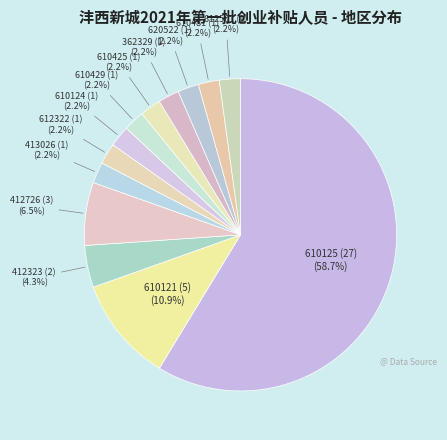

Which slice represents more than half of the pie?

610125 (27)